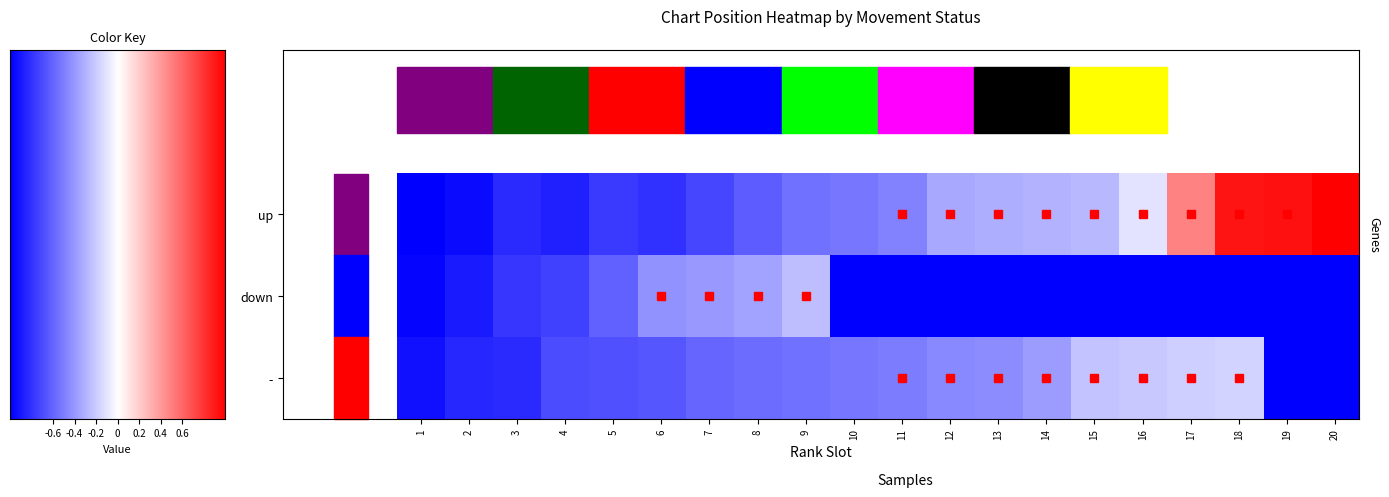

How many series are shown in this chart?

3